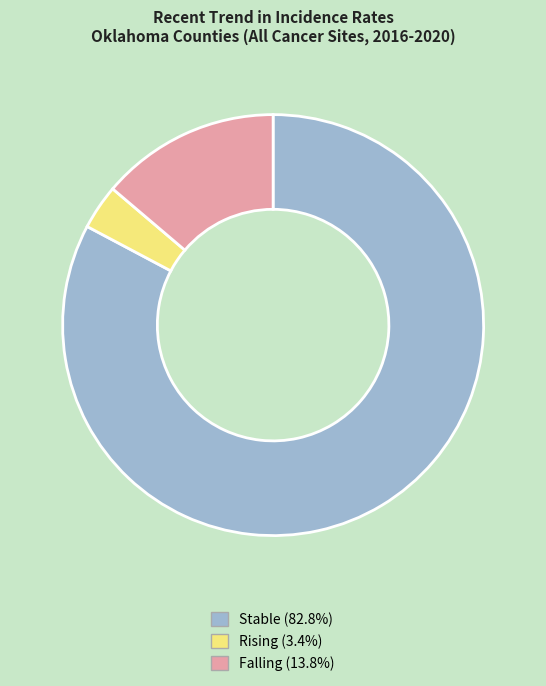

Is there any slice that represents more than half of the pie?

Yes